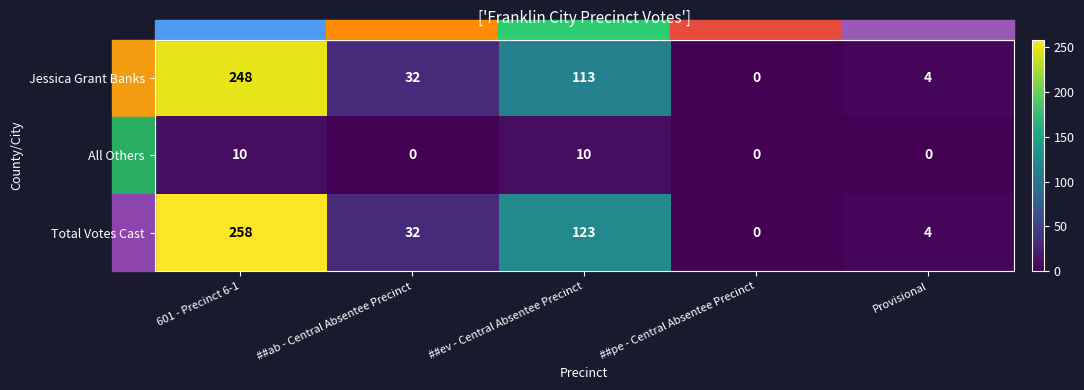

The value of All Others at ##ab - Central Absentee Precinct is -5. True or false?

False